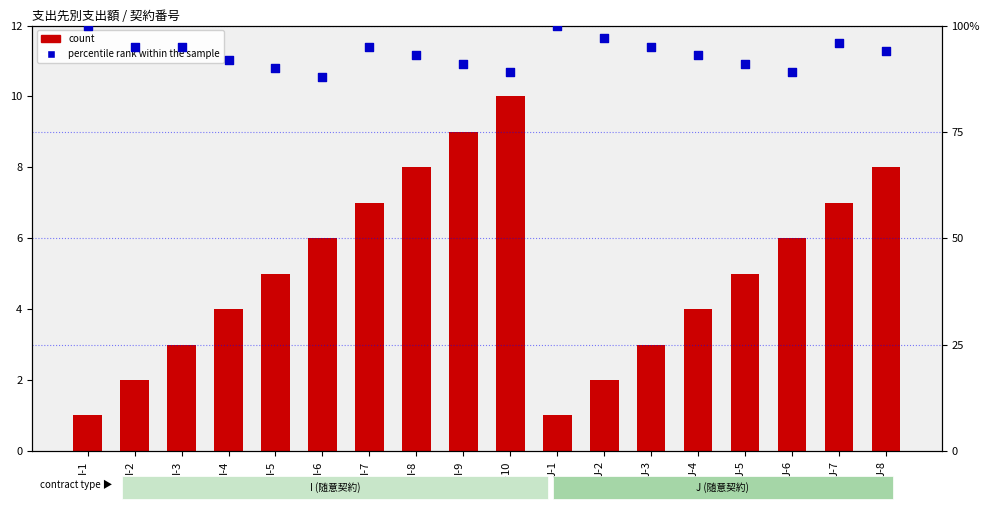

What are all the series names shown in the legend?

count, percentile rank within the sample